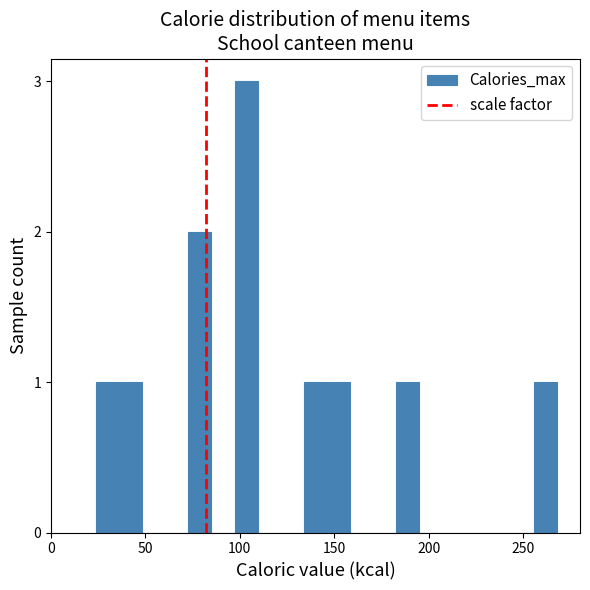

Around what value on the x-axis is the tallest bar? Give the approximate position of its centre, as read against the axis.

105